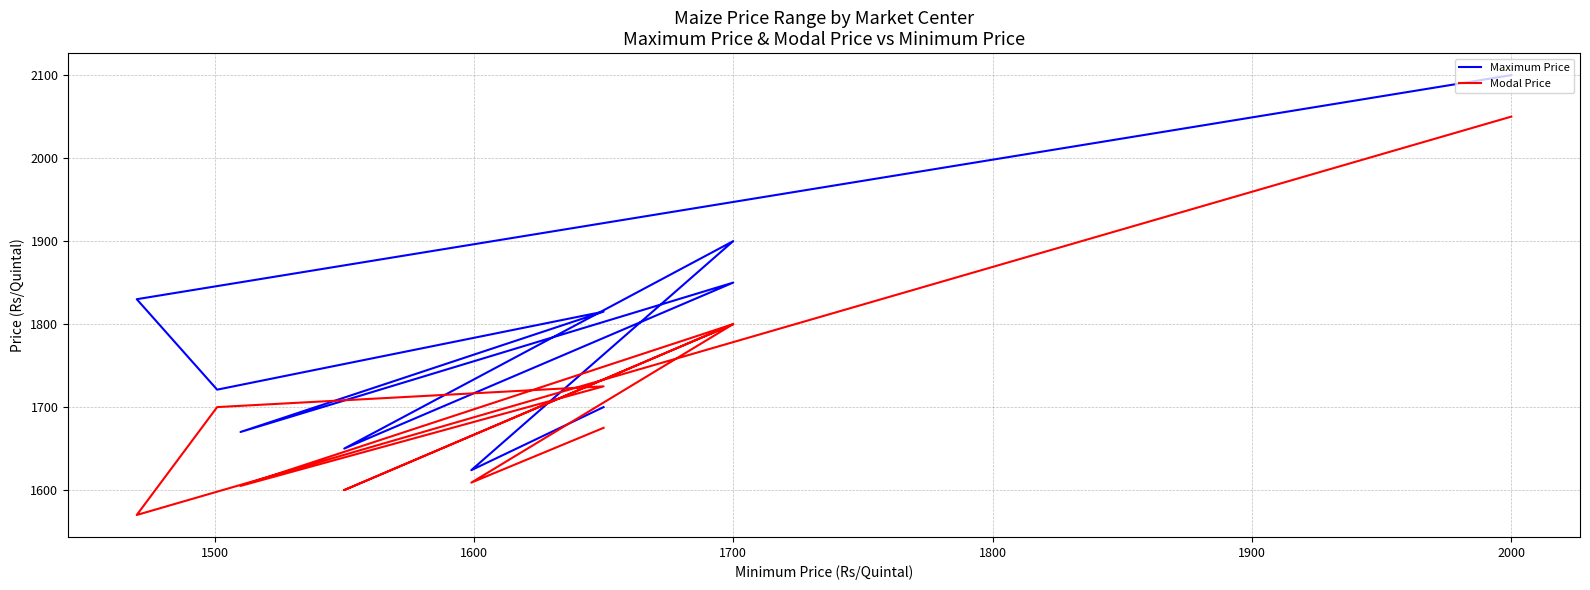

True or false: Modal Price and Maximum Price intersect in this chart.

False